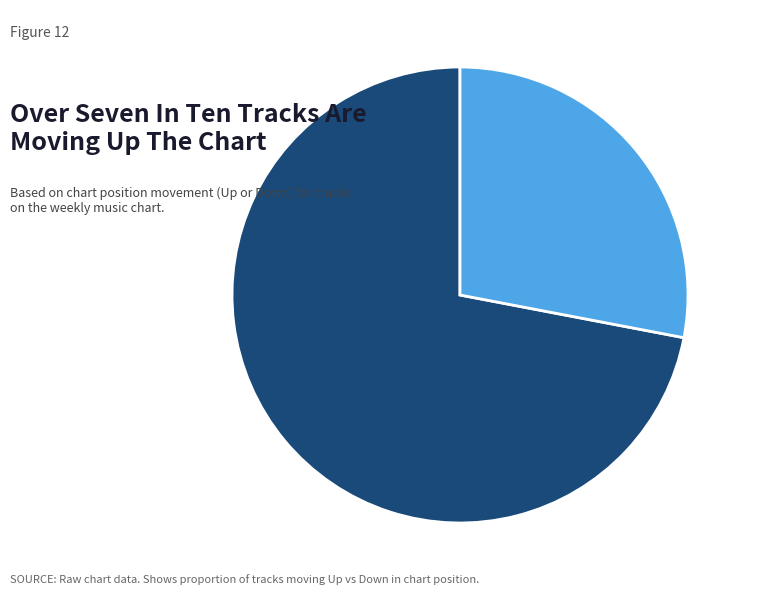

Is there any slice that represents more than half of the pie?

Yes